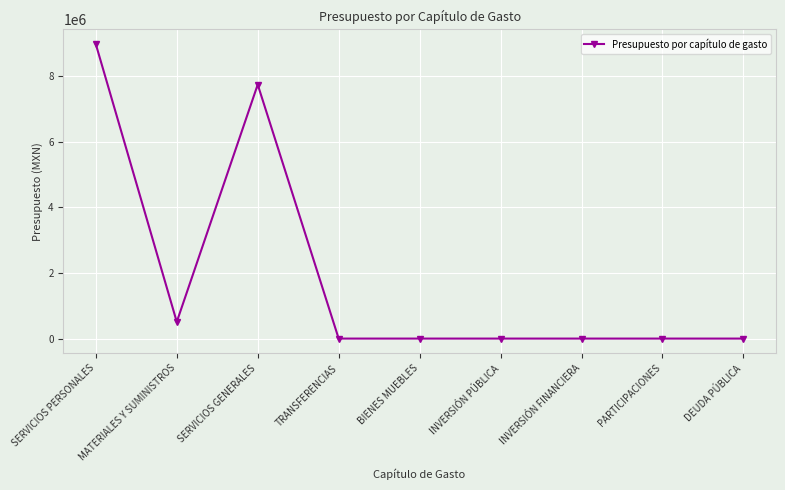

How many data points does each series have?

9